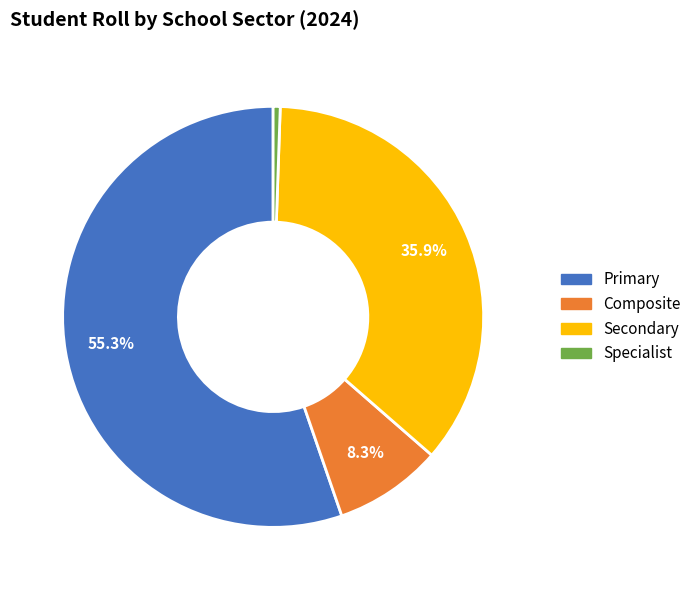

What is the ratio of the value at Primary to the value at Specialist?

102.2